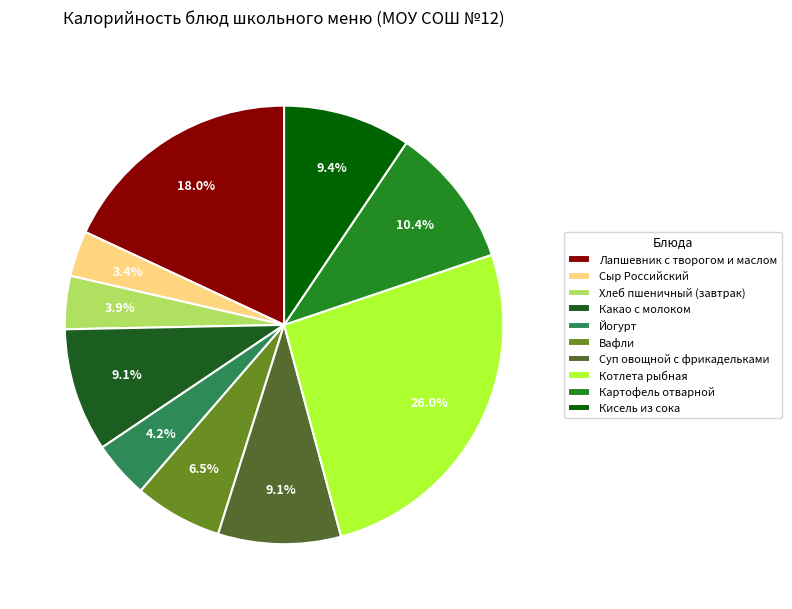

Combined, do Какао с молоком and Лапшевник с творогом и маслом account for over 50%?

No